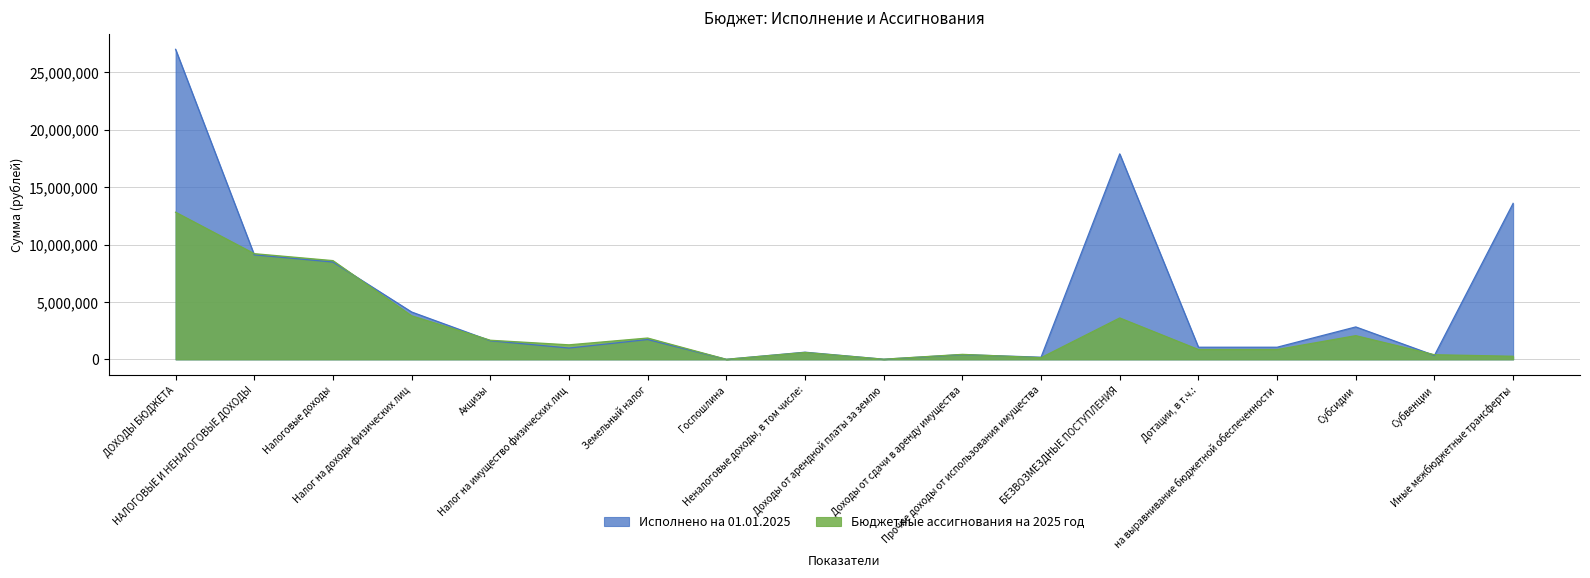

Reading left to right, extract all data points from this chart.

Исполнено на 01.01.2025: 27016237.2	9109727.9	8482493.9	4129142.9	1626214.5	988981.2	1731255.4	6900.0	627234.0	15055.0	417572.9	190941.8	17906509.2	1060400.0	1060400.0	2829294.8	345446.0	13595097.4
Бюджетные ассигнования на 2025 год: 12823707.6	9212900.0	8607600.0	3799000.0	1669600.0	1270000.0	1862000.0	7000.0	605300.0	16500.0	438800.0	150000.0	3610807.6	859800.0	859800.0	2069172.6	407815.0	274020.0